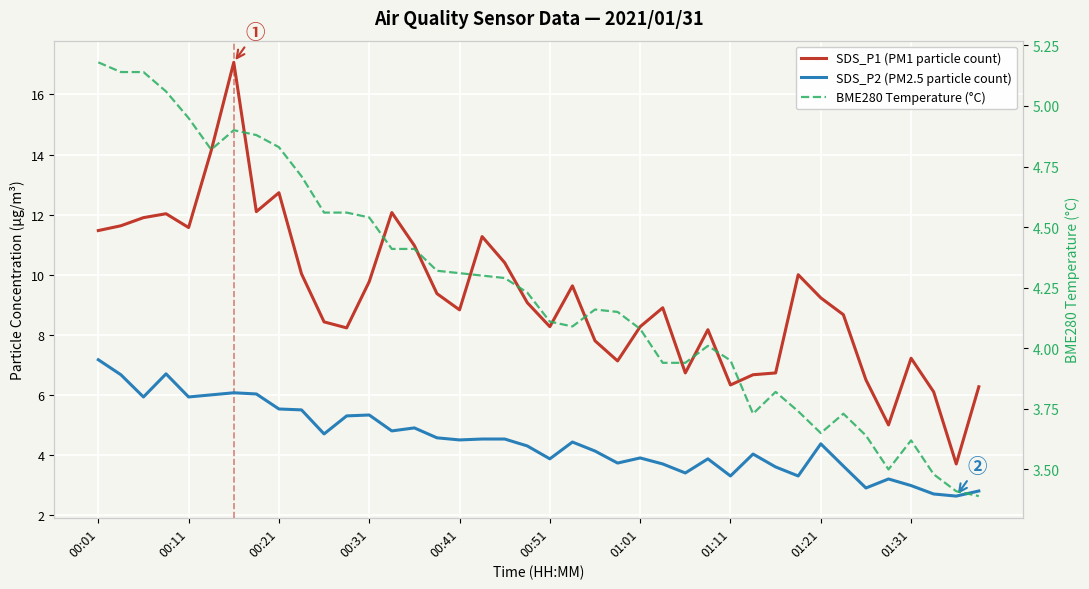

Count the number of data series in this chart.

3